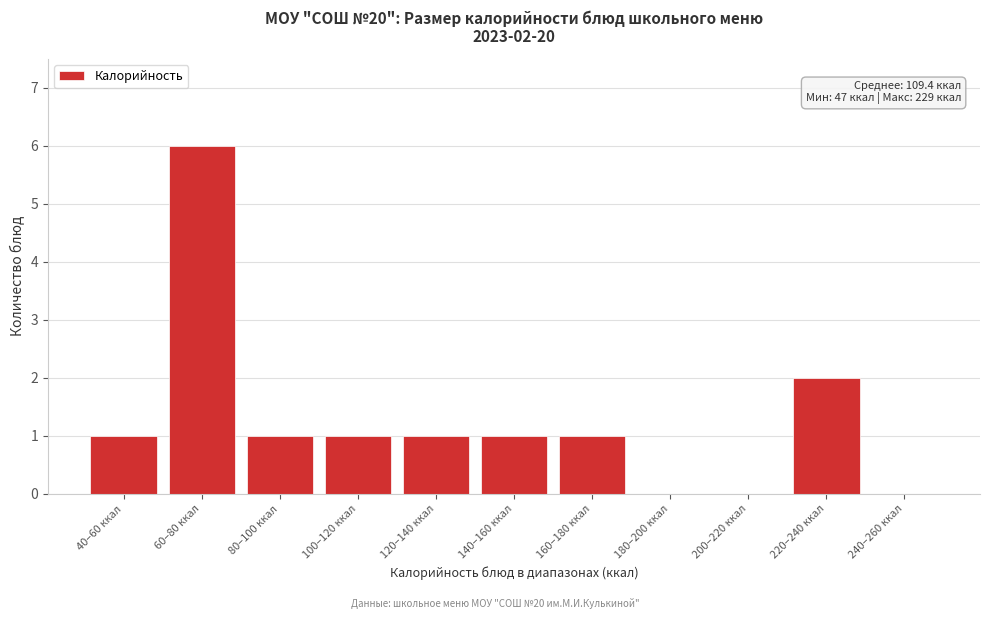

Reading left to right, extract all data points from this chart.

40–60 ккал=1	60–80 ккал=6	80–100 ккал=1	100–120 ккал=1	120–140 ккал=1	140–160 ккал=1	160–180 ккал=1	180–200 ккал=0	200–220 ккал=0	220–240 ккал=2	240–260 ккал=0